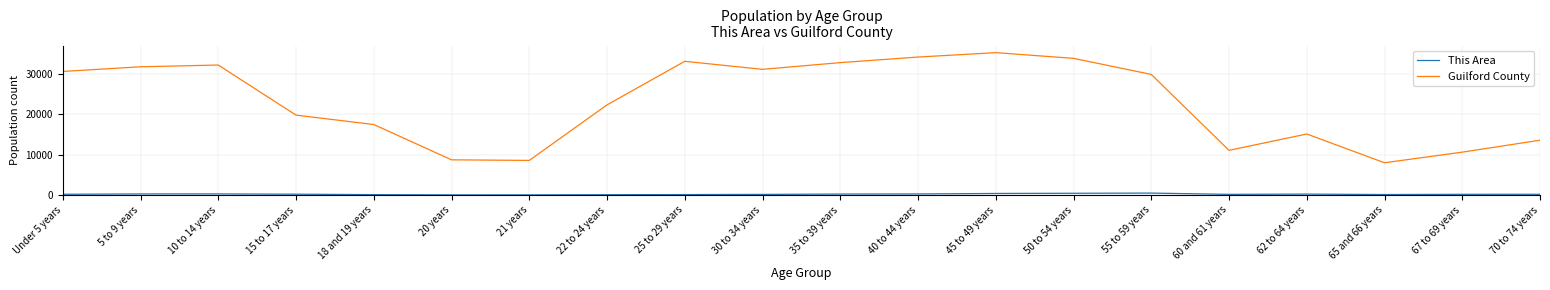

Does the chart have visible grid lines?

Yes